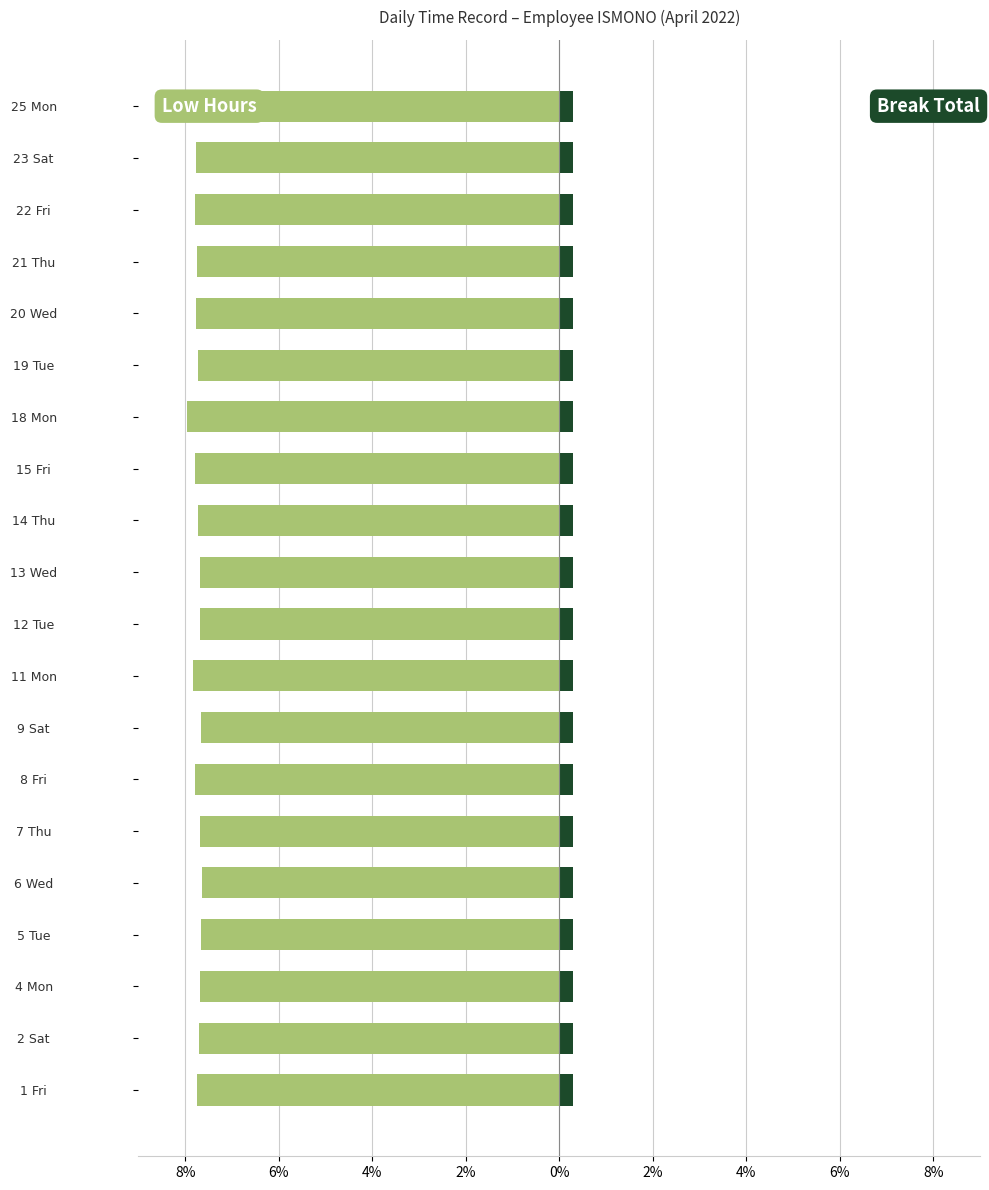

How many data points does each series have?

20